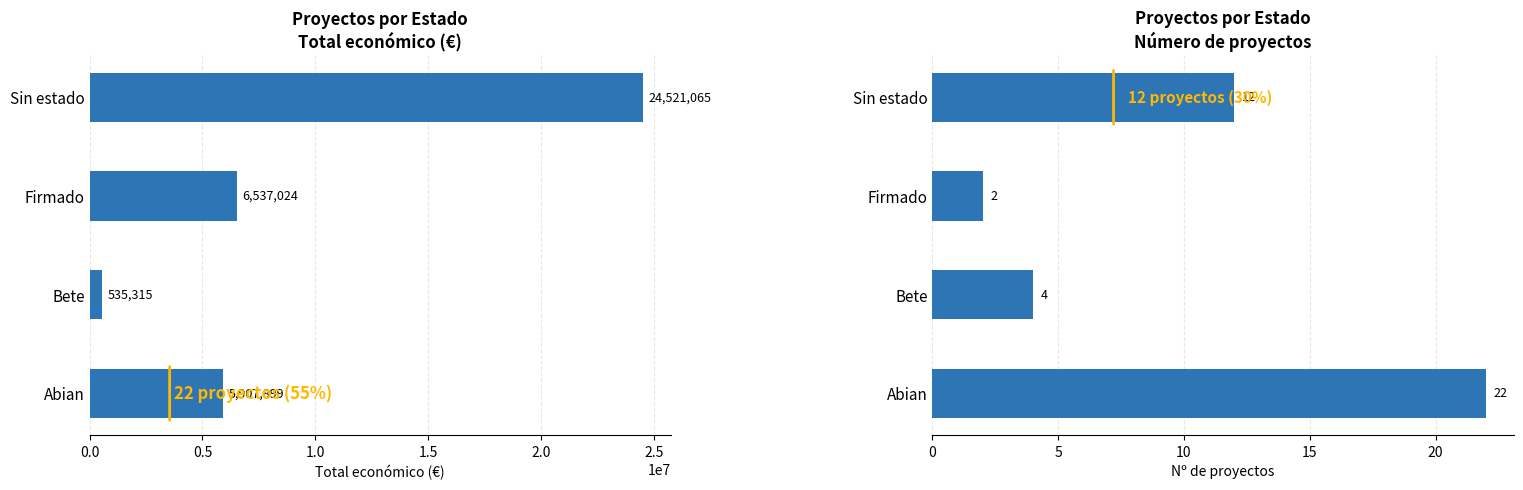

Are the bars horizontal?

Yes